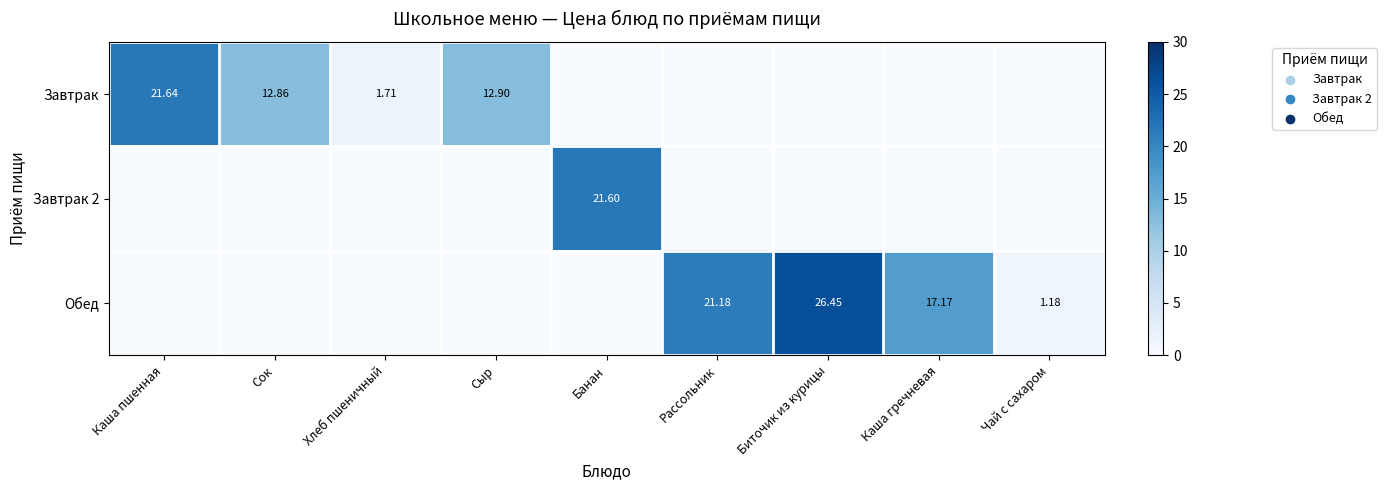

Is it true that Завтрак equals 12.9 at Сок?

True